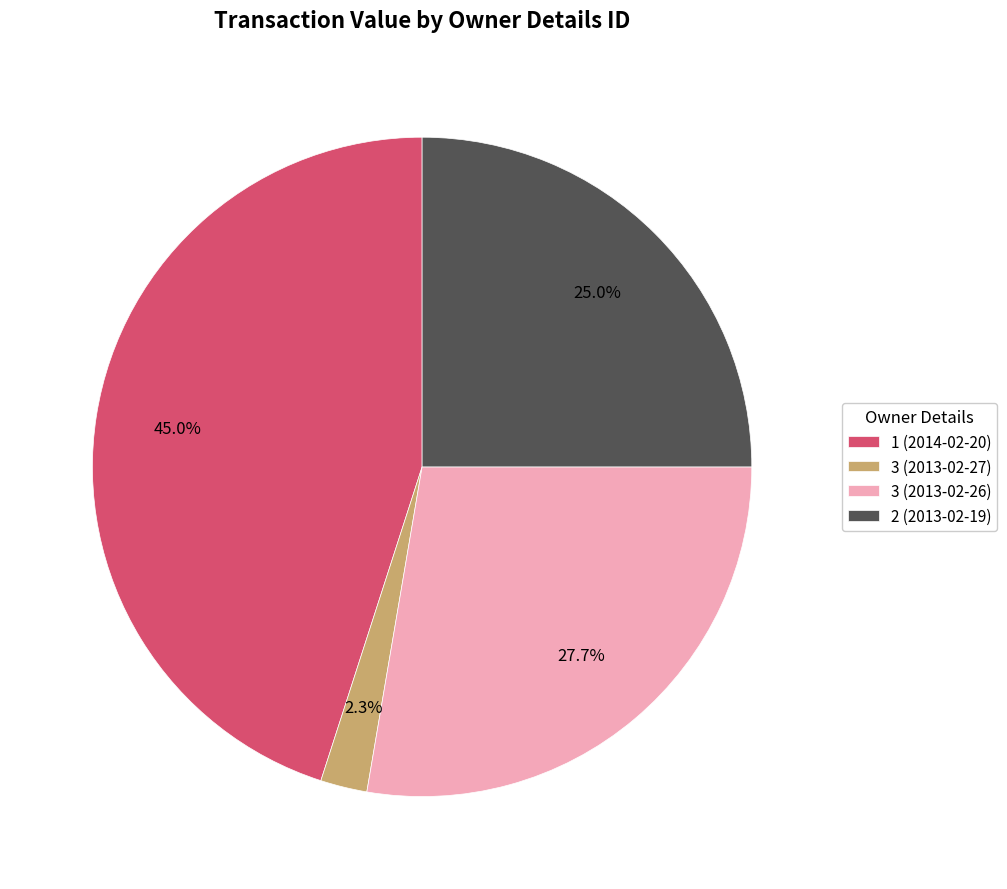

Which has a higher value, 2 (2013-02-19) or 1 (2014-02-20)?

1 (2014-02-20)